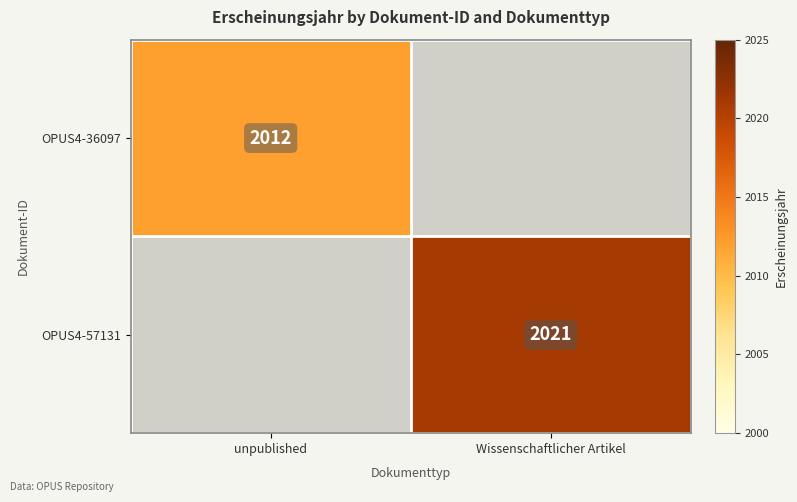

The OPUS4-57131 series shows 2860 at Wissenschaftlicher Artikel. True or false?

False